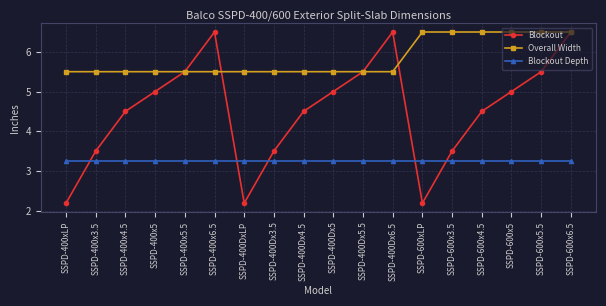

True or false: Overall Width and Blockout Depth cross at least once.

False